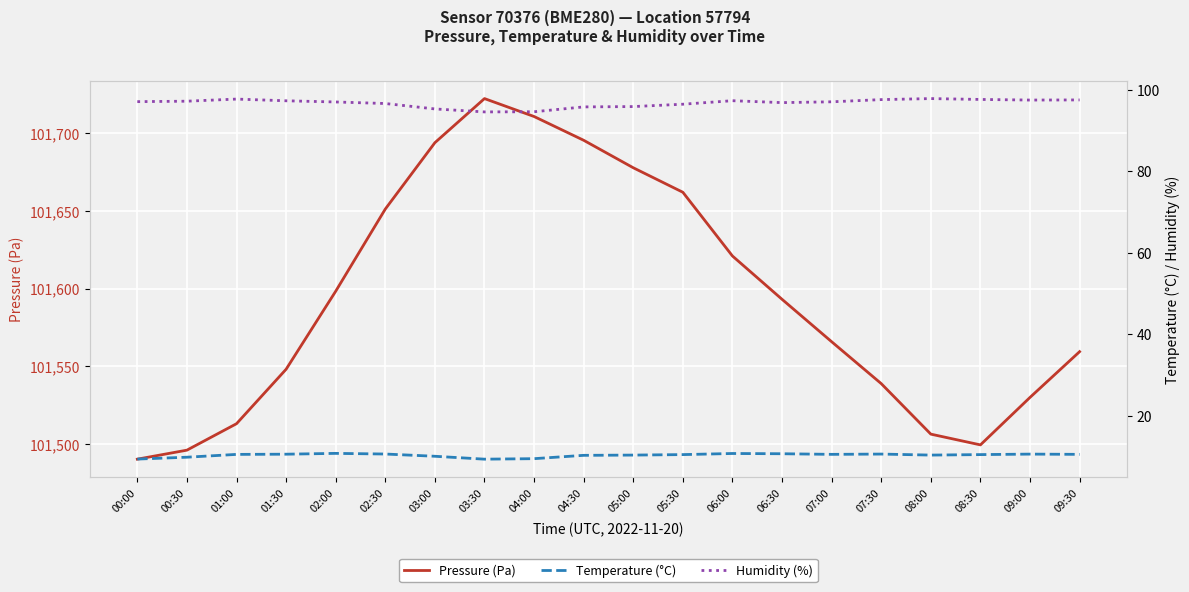

At which category does Humidity (%) reach its first local valley?

03:30